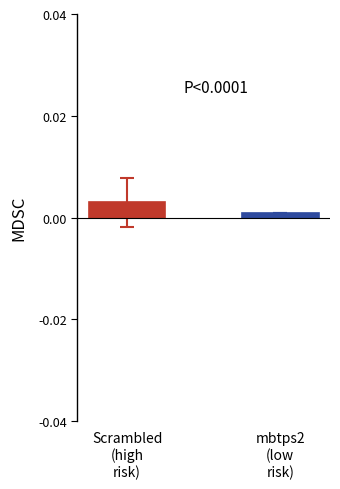

Count the number of categories in the chart.

2